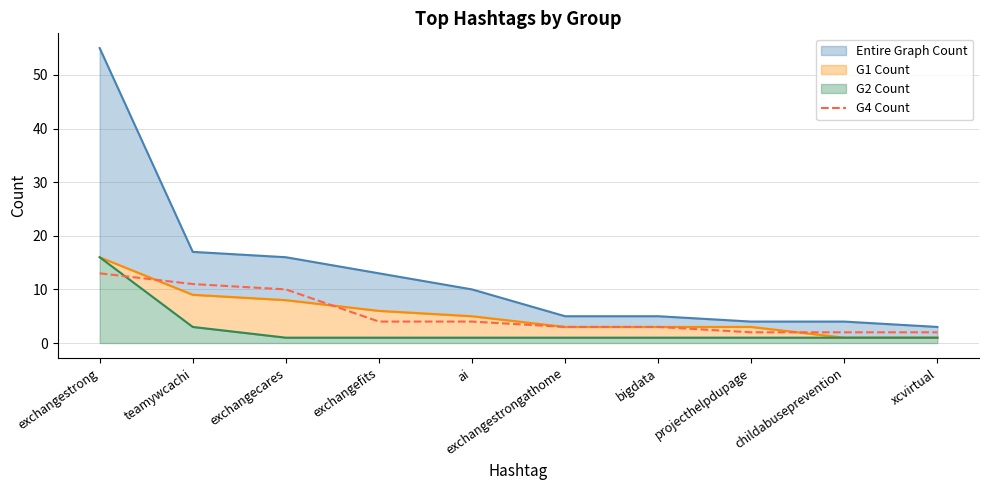

List the labels in order of value, largest first.

exchangestrong, teamywcachi, exchangecares, exchangefits, ai, exchangestrongathome, bigdata, projecthelpdupage, childabuseprevention, xcvirtual